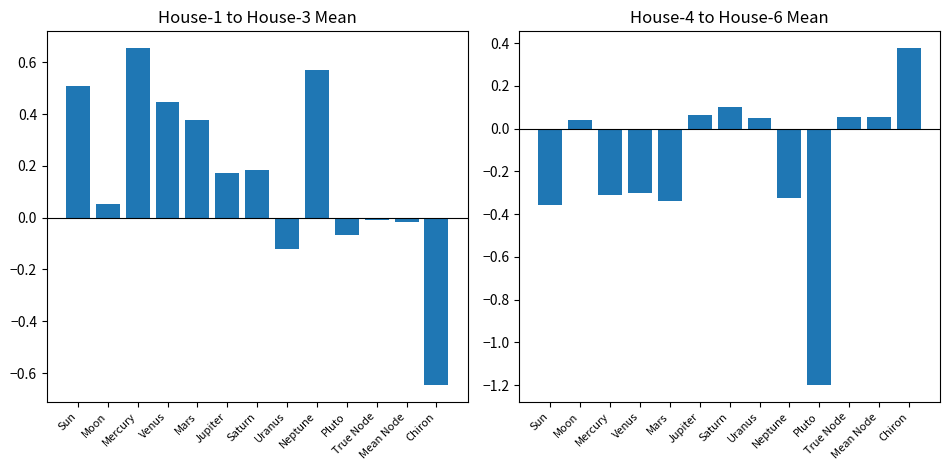

What position from the right is Sun?

13